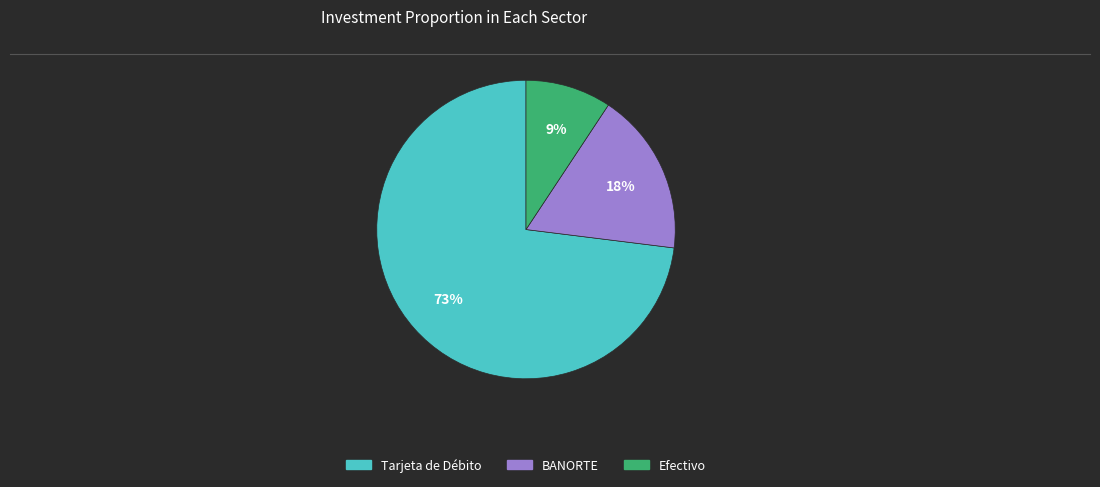

Rank the categories by value from highest to lowest.

Tarjeta de Débito, BANORTE, Efectivo